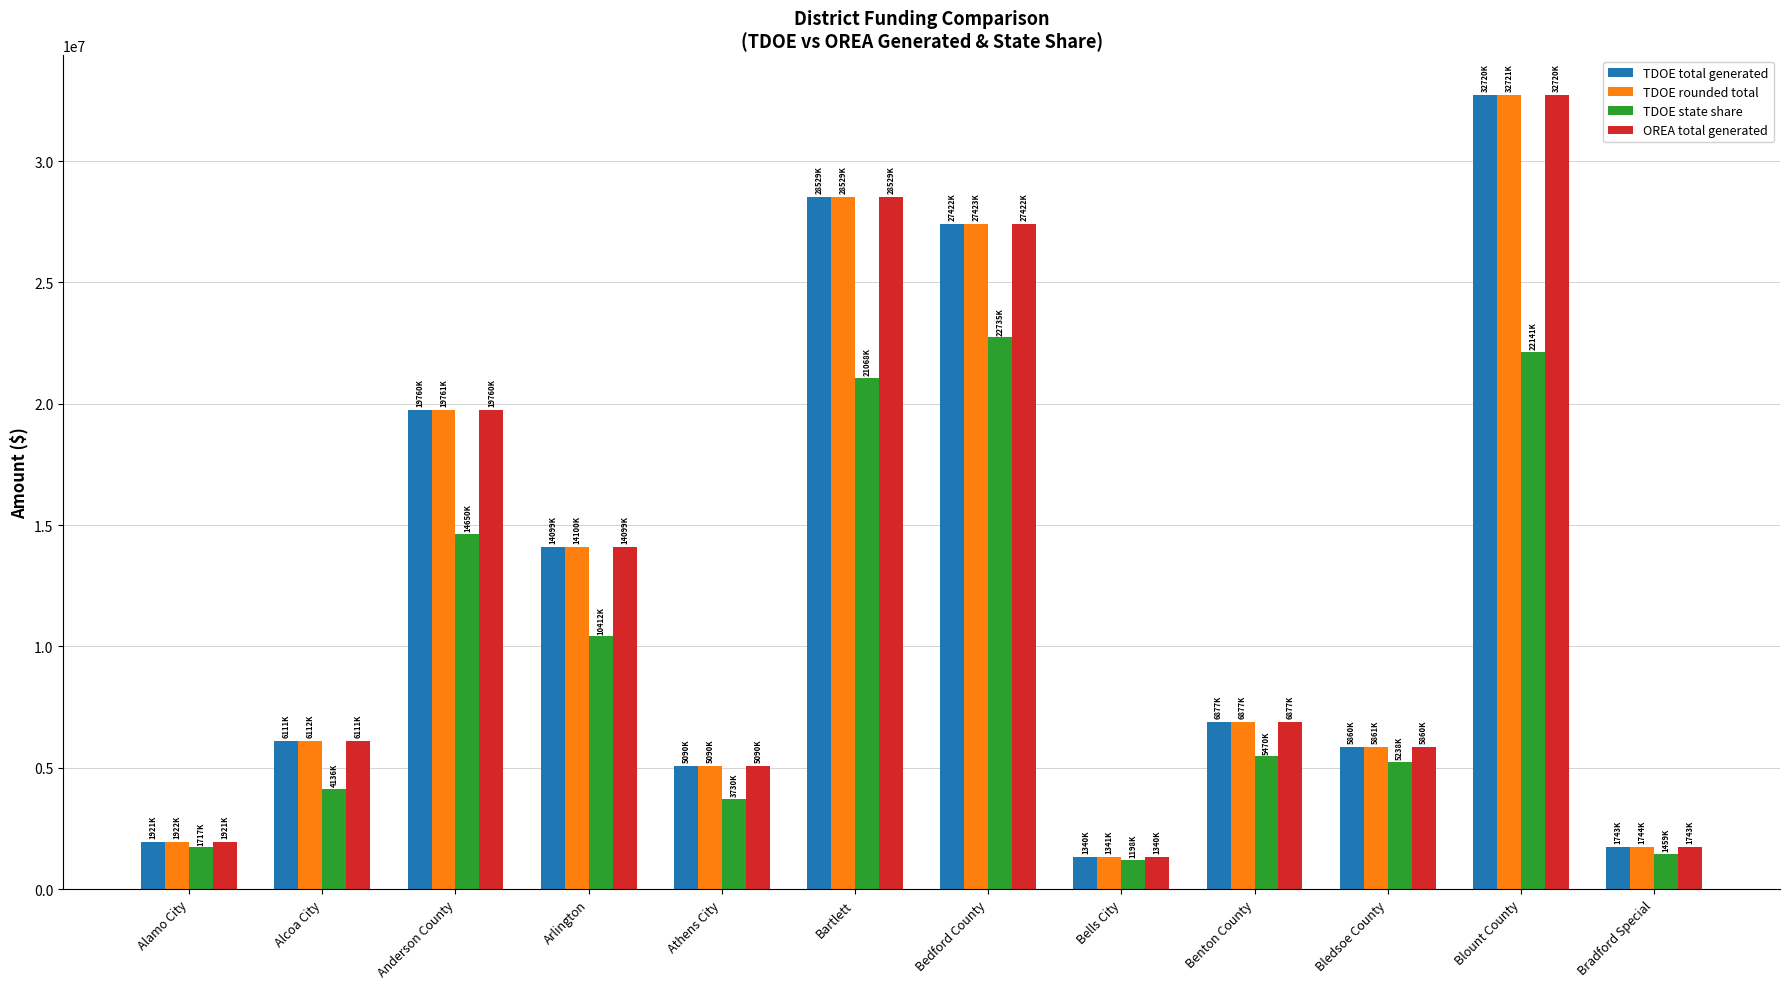

The value of OREA total generated at Blount County is 32720757.6. True or false?

True